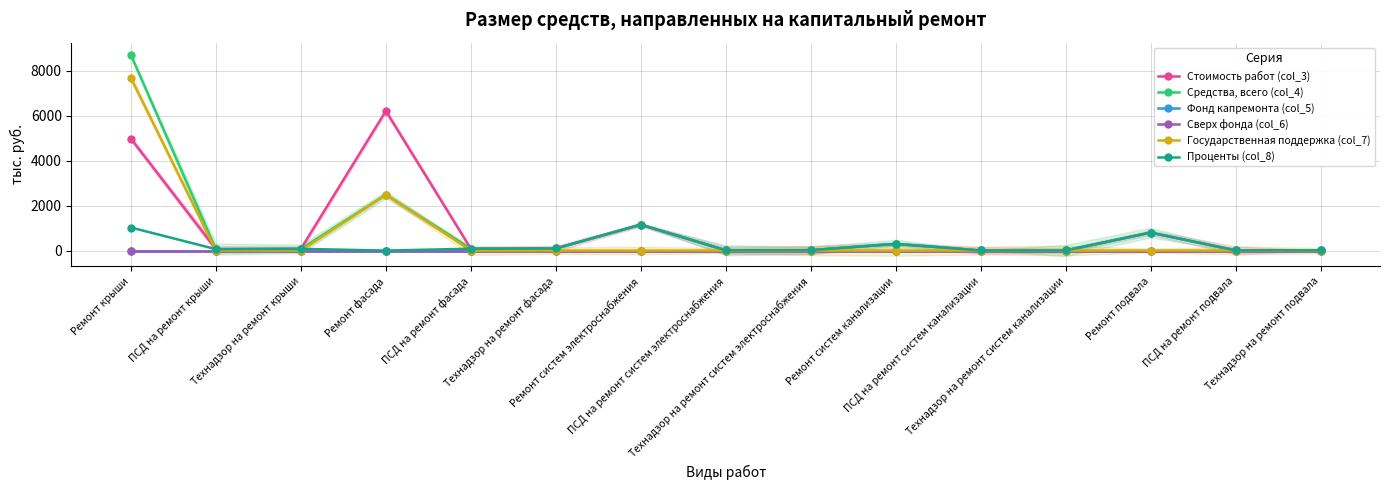

At which category does Стоимость работ (col_3) reach its first local valley?

ПСД на ремонт крыши